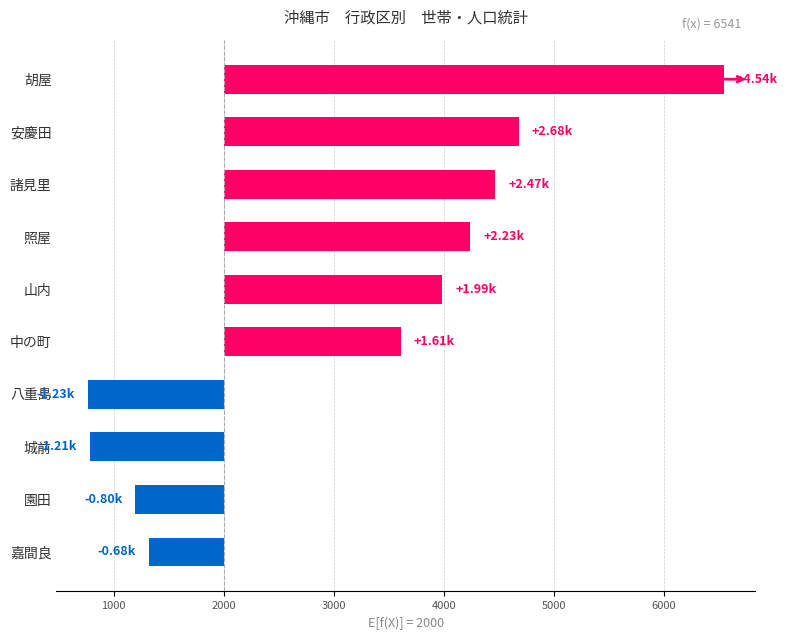

Which category has the highest value across all series?

胡屋